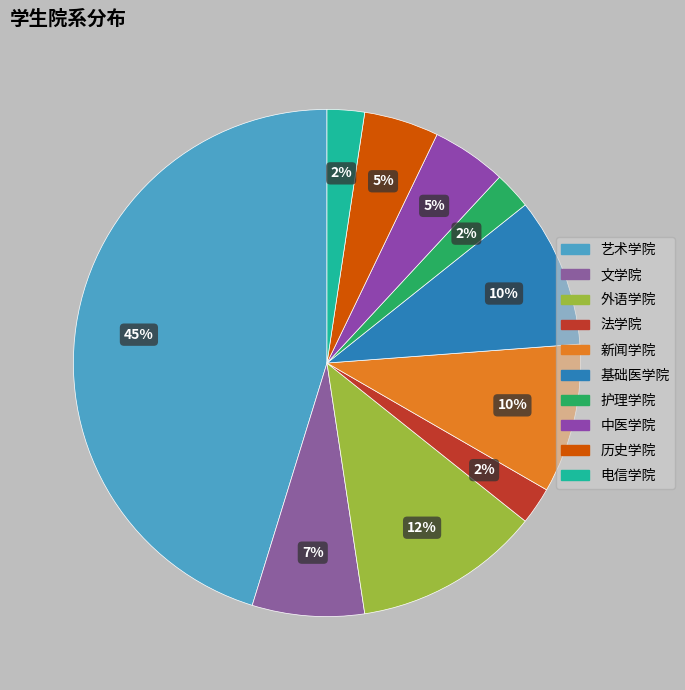

What percentage is the 中医学院 slice, to the nearest percent?

5%